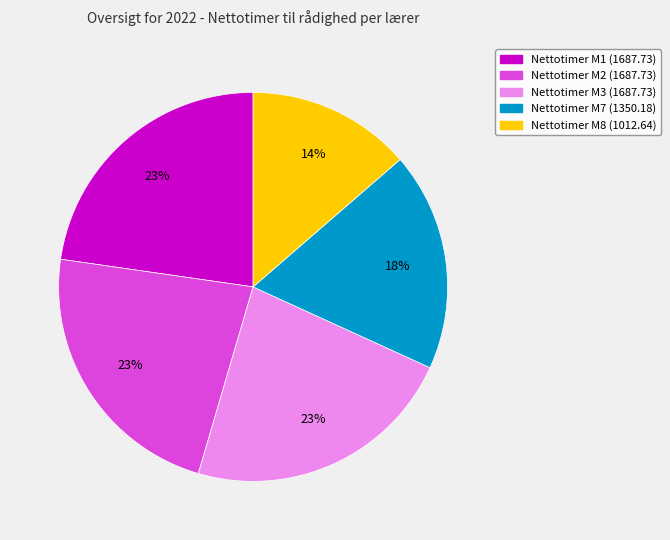

To the nearest percent, what is the average slice percentage?

20%